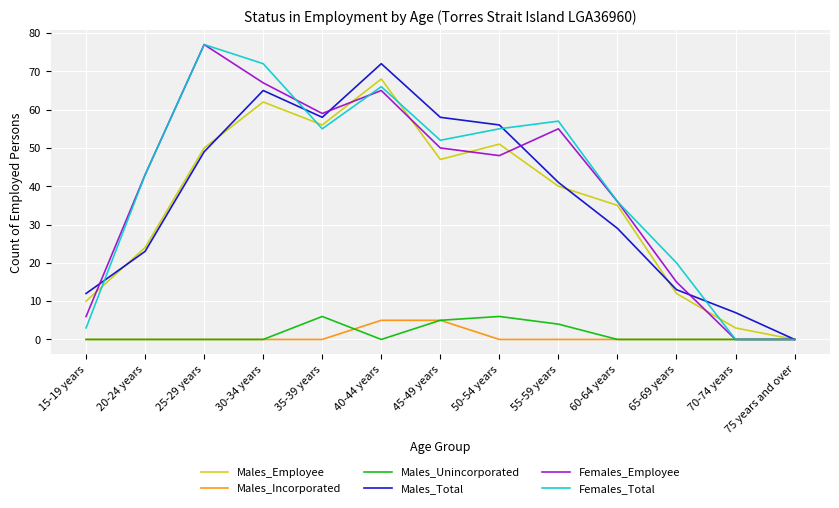

How many distinct data groups are displayed?

6